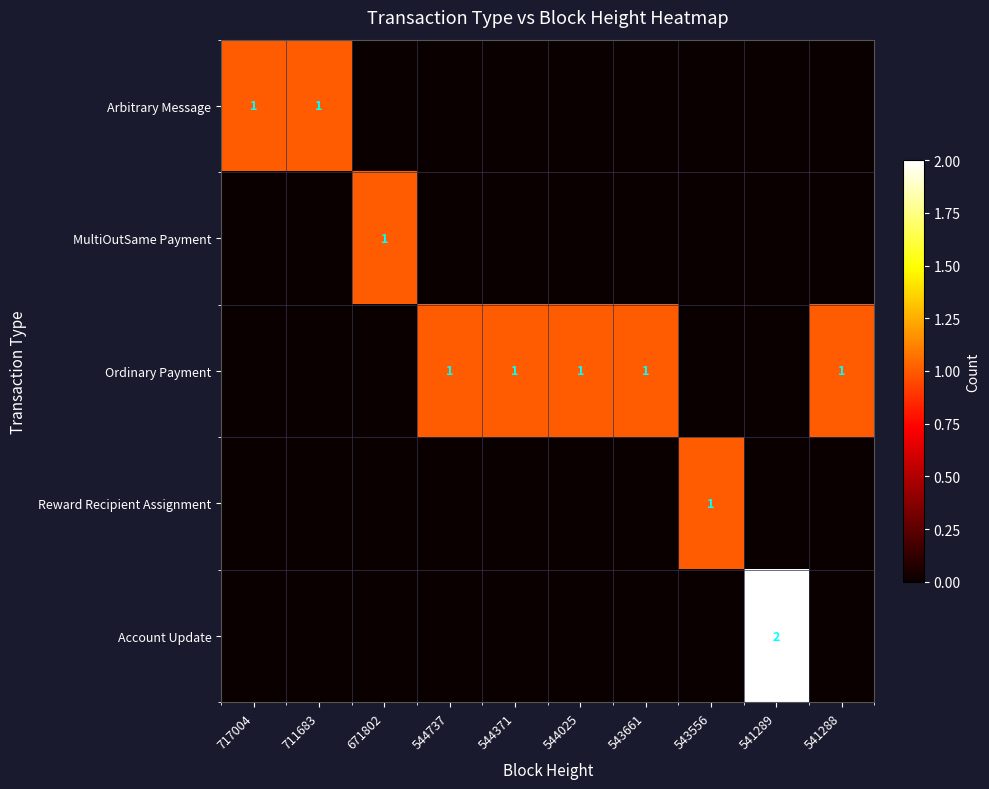

True or false: Arbitrary Message has a value of 1 at 717004.

True